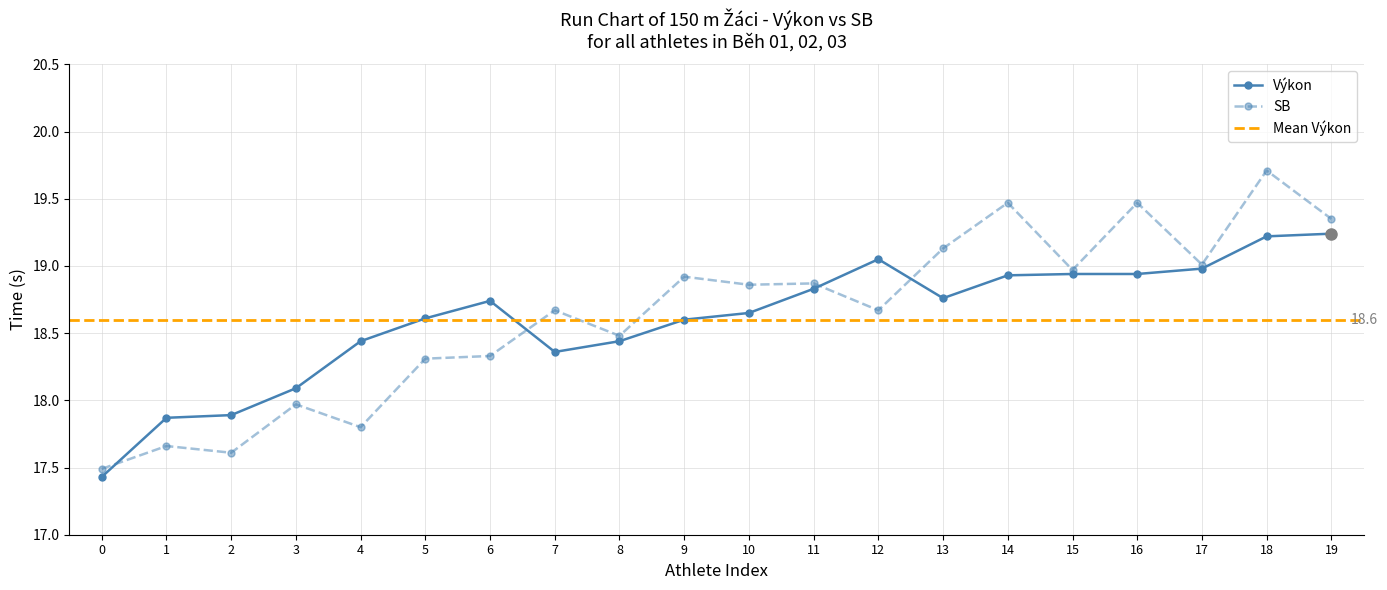

What is the highest value of the SB series?

19.7